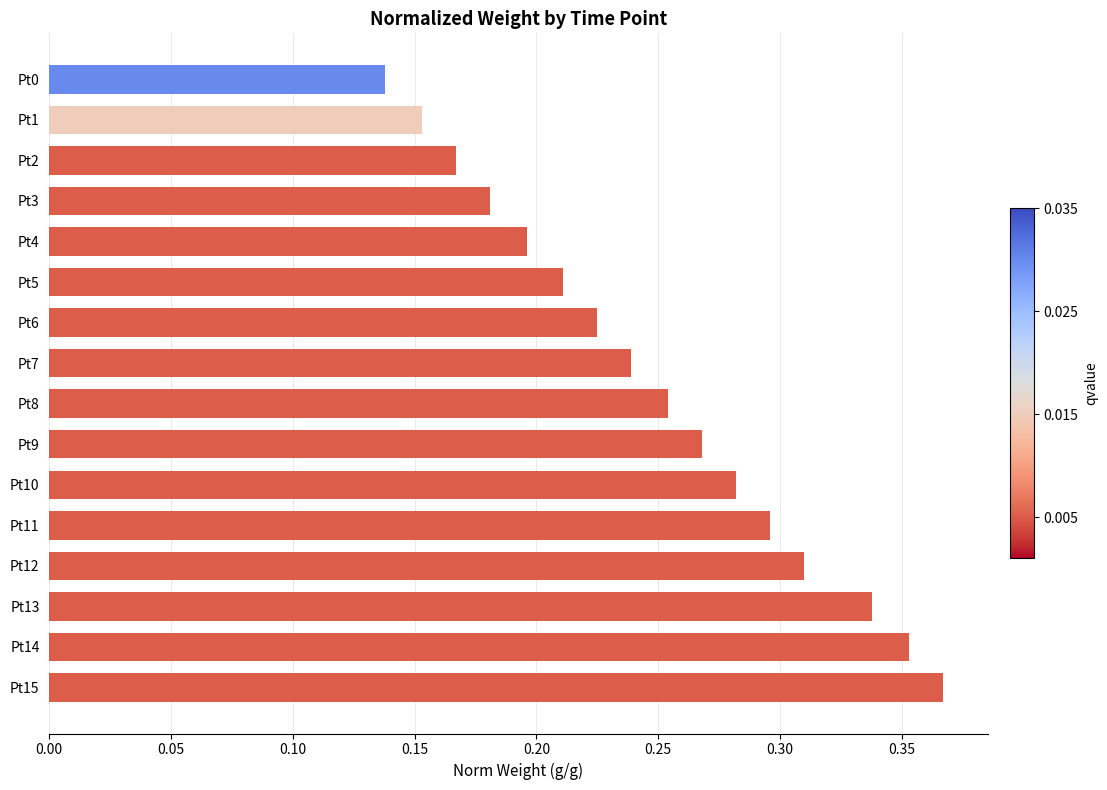

The value at Pt11 is 0.1. True or false?

False